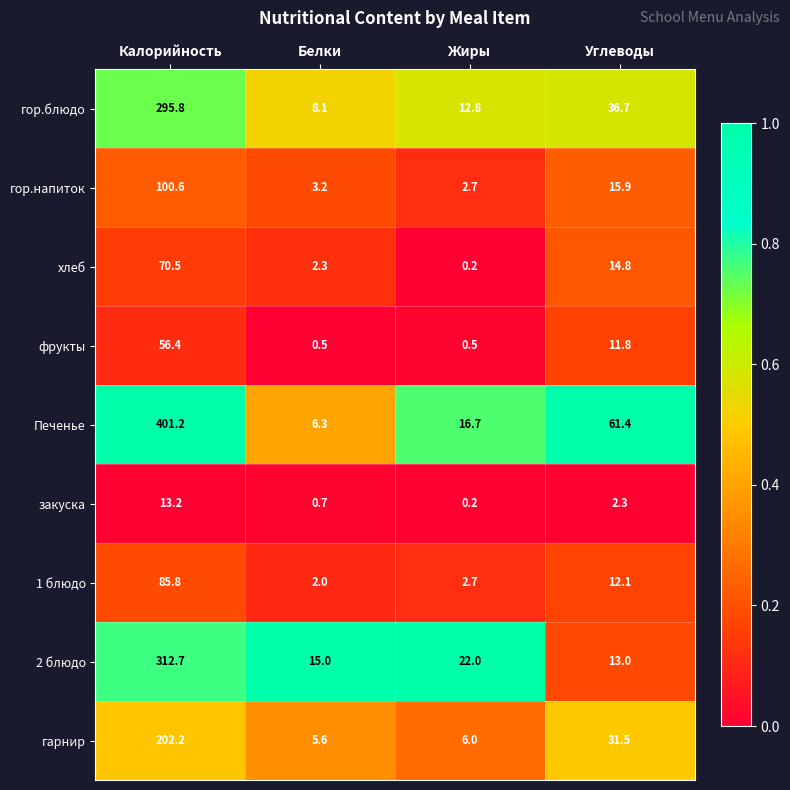

Is the value of 2 блюдо at Жиры greater than the value of фрукты at Углеводы?

Yes